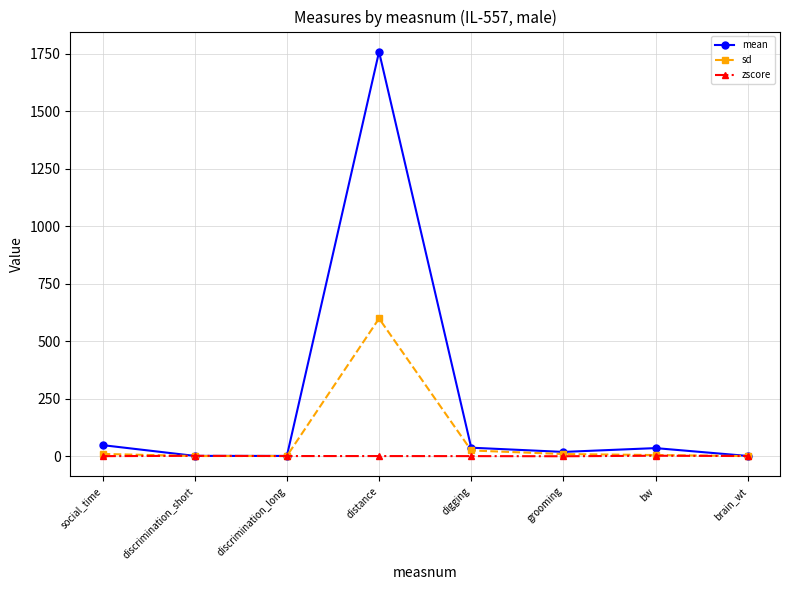

At which category does mean reach its first local peak?

distance